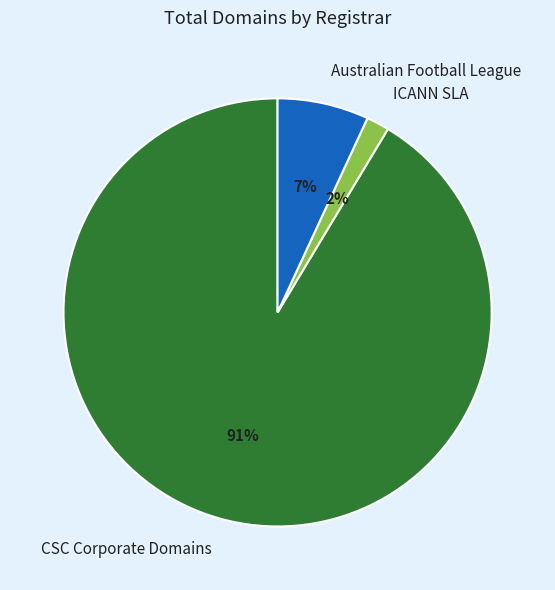

To the nearest percent, what is the average slice percentage?

33%